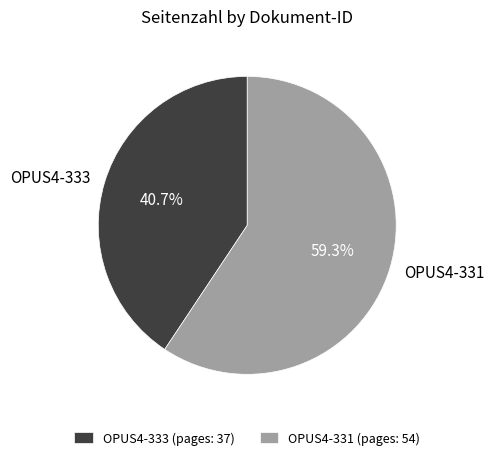

What is the ratio of the value at OPUS4-333 to the value at OPUS4-331?

0.7